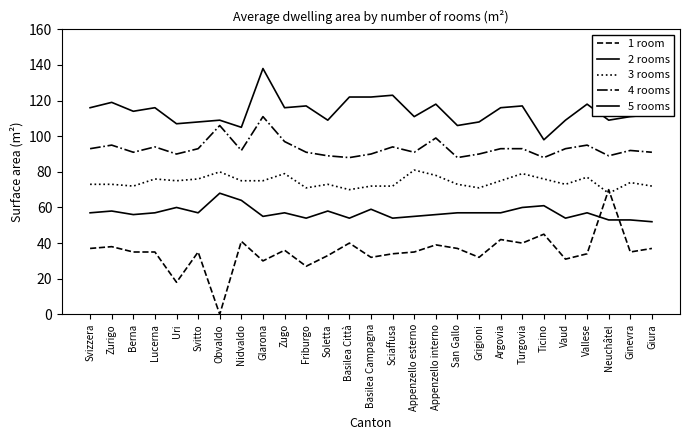

Is the value of 3 rooms at Uri greater than the value of 5 rooms at Berna?

No